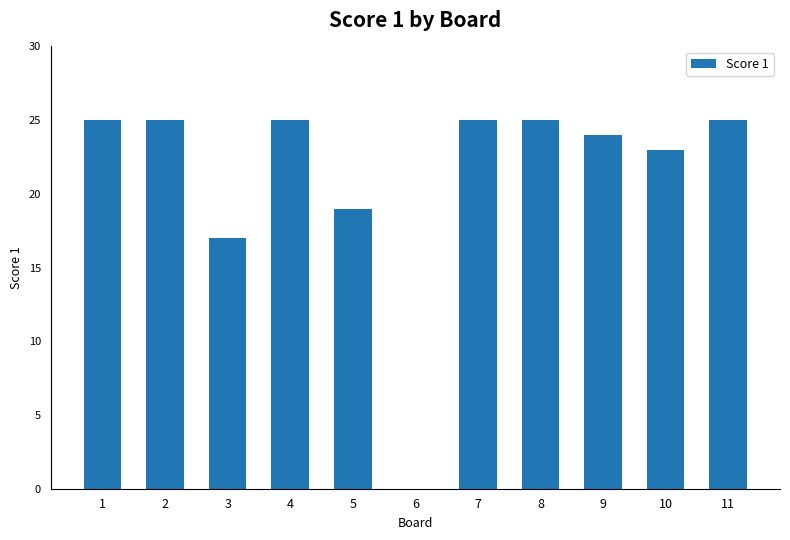

Which has a higher value, 8 or 6?

8